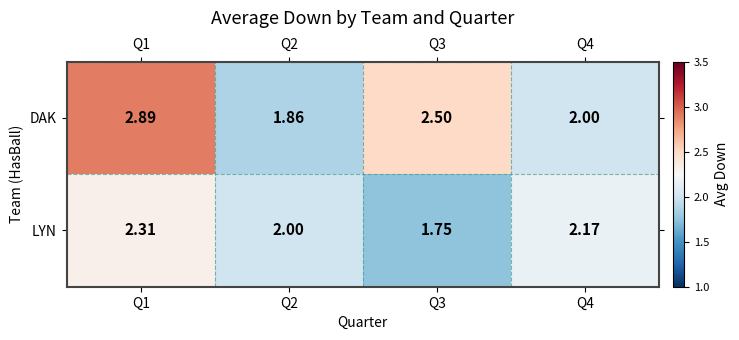

Which series has the largest total across all categories?

DAK